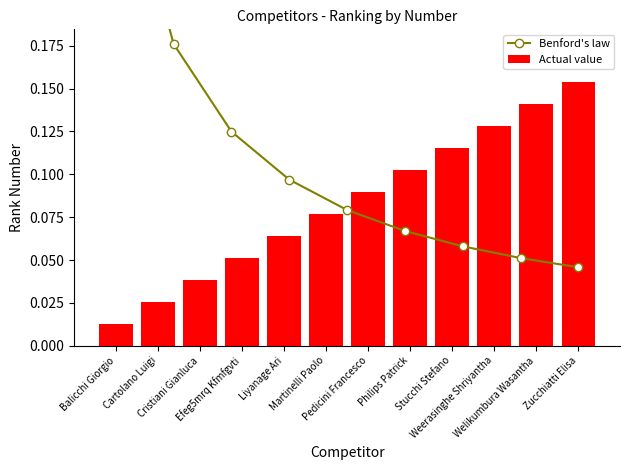

Does the chart contain stacked bars?

No